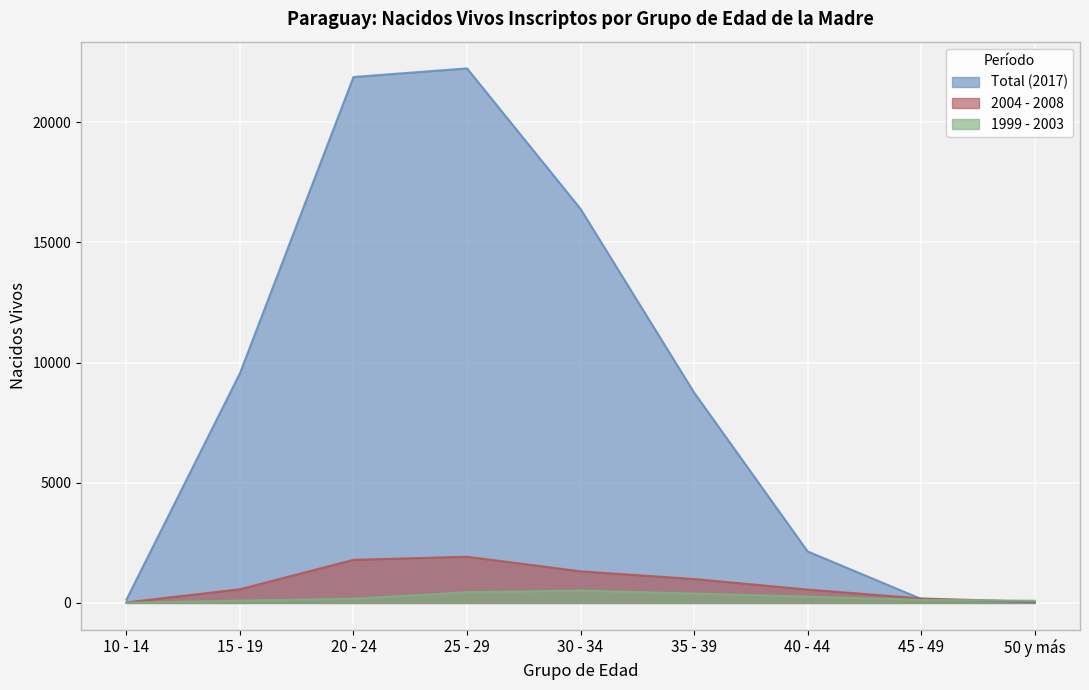

How many data points in Total (2017) are above 8756?

4